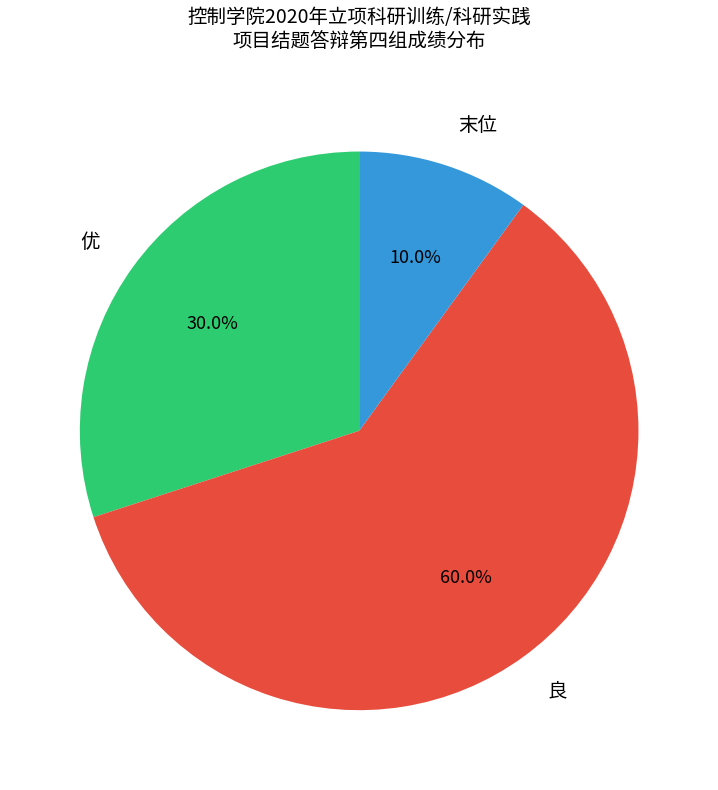

Does 良 represent more than half of the total?

Yes